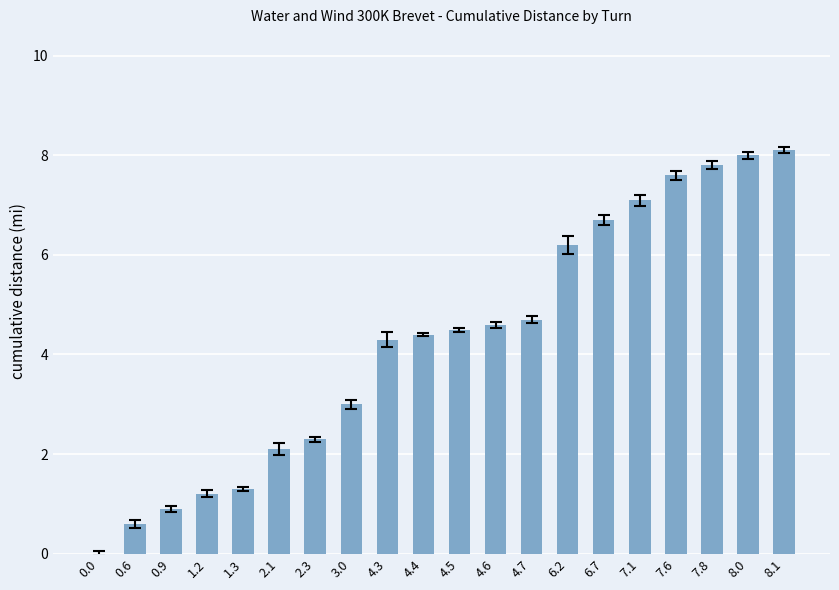

How many data points are above 4?

12